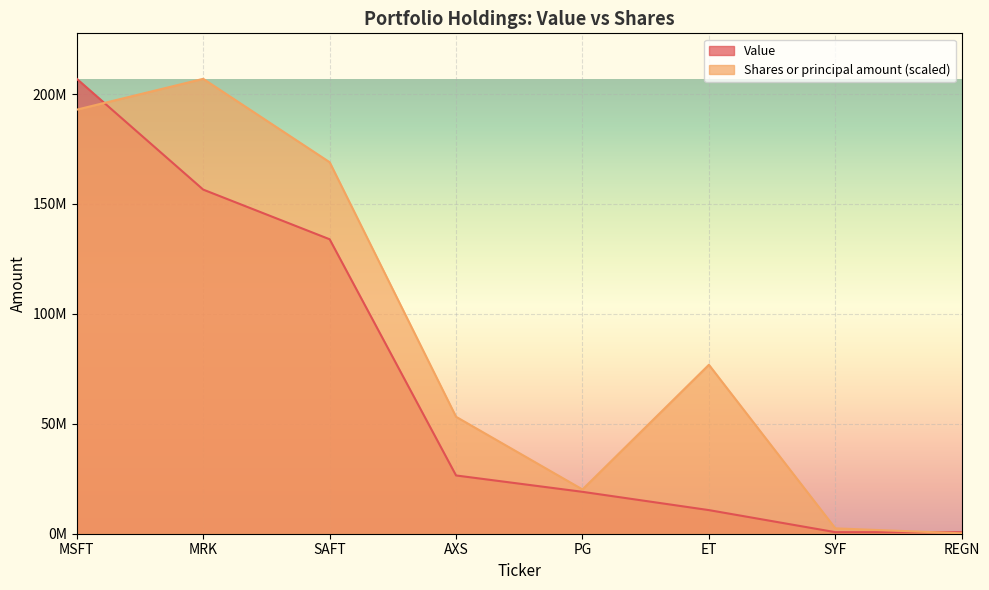

What are all the series names shown in the legend?

Value, Shares or principal amount (scaled)